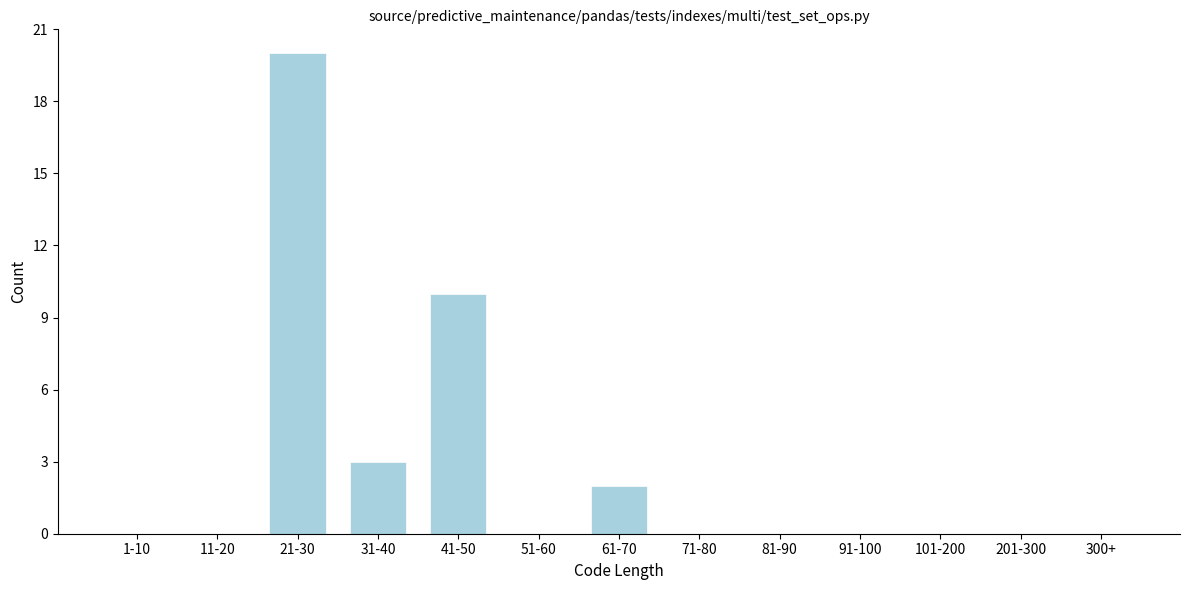

Reading right to left, what are all the values shown in this chart?

300+=0	201-300=0	101-200=0	91-100=0	81-90=0	71-80=0	61-70=2	51-60=0	41-50=10	31-40=3	21-30=20	11-20=0	1-10=0